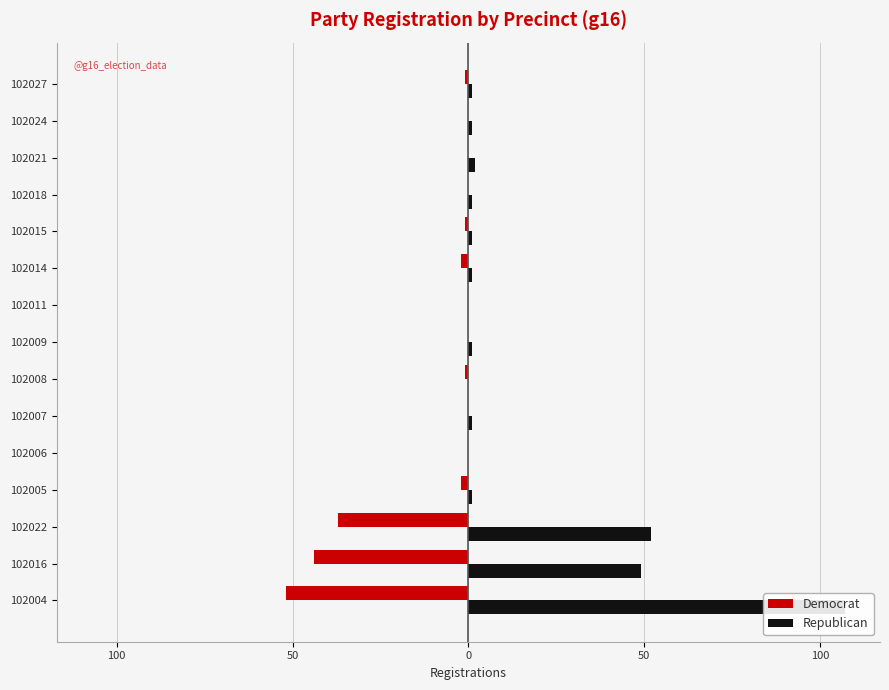

True or false: Democrat has a value of 0 at 102018.

True